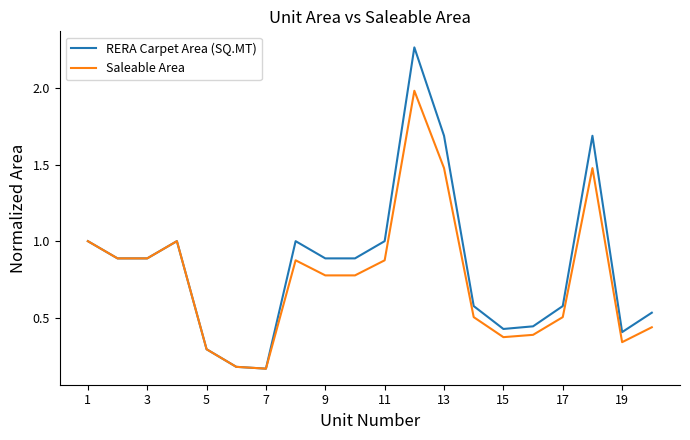

Which series has the widest spread of values?

RERA Carpet Area (SQ.MT)